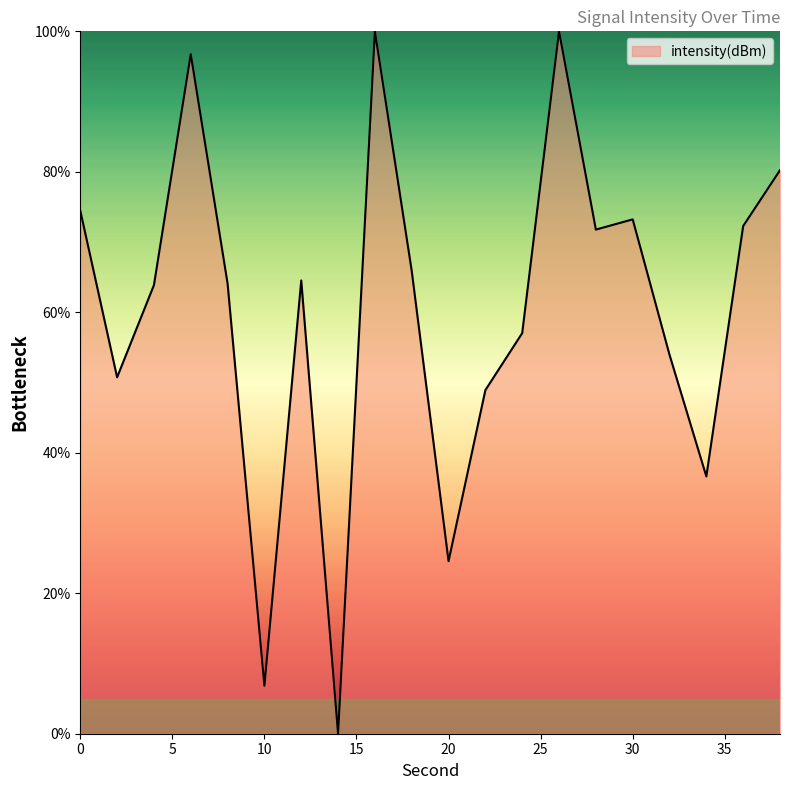

What is the maximum value shown in the chart?

100.0